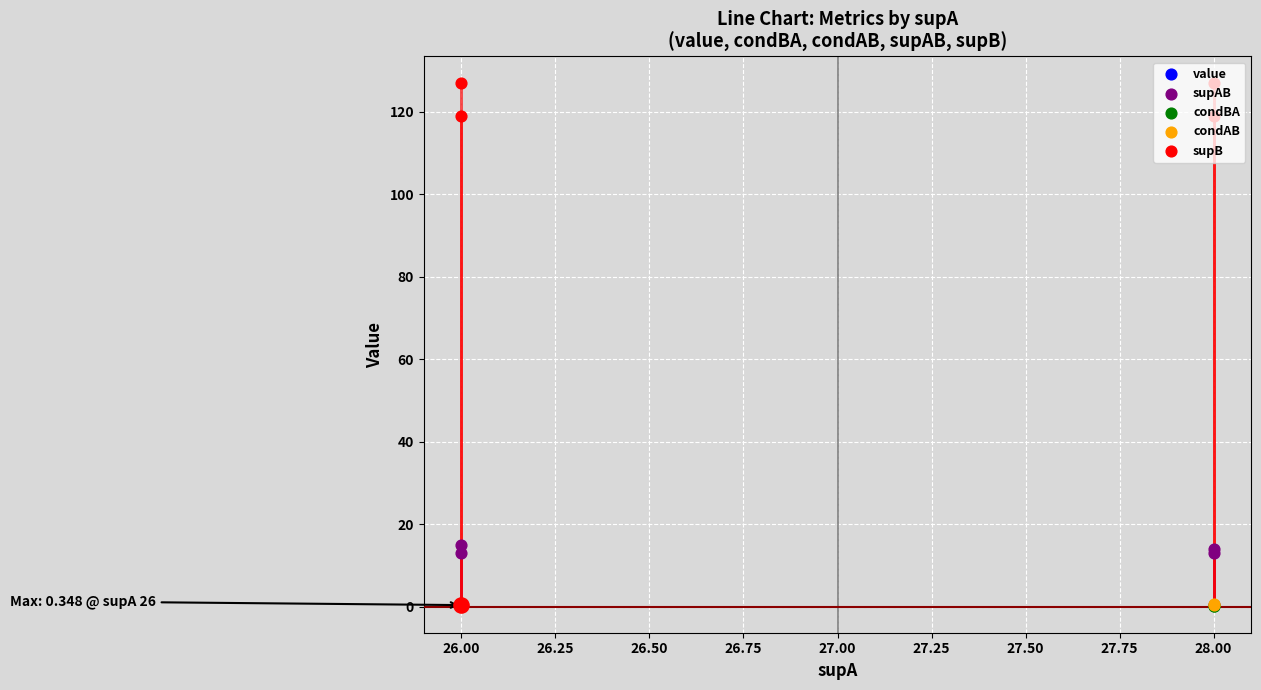

Which series reaches the maximum Y coordinate?

supB